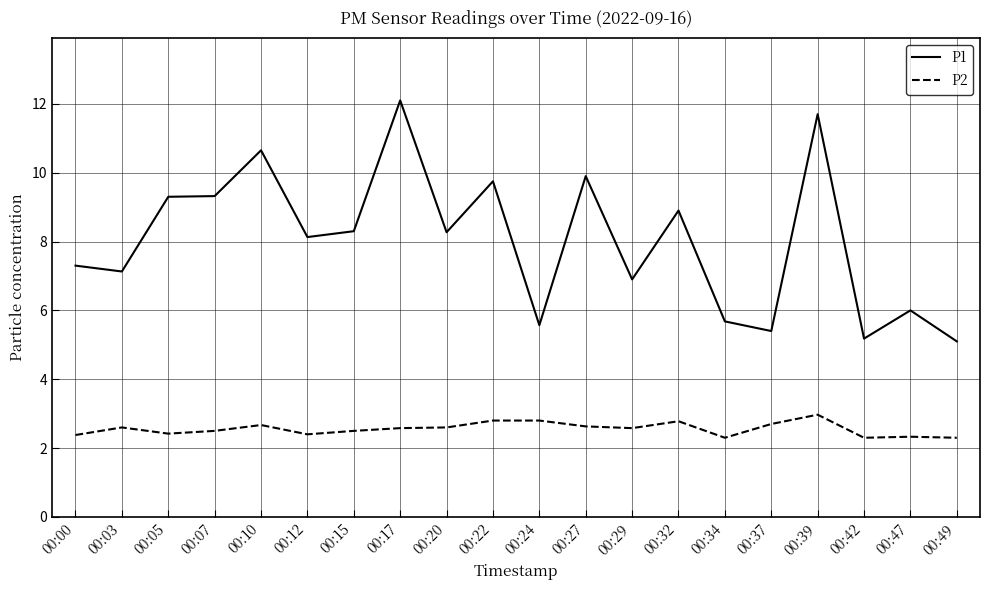

Is the value of P2 at 00:27 greater than the value of P1 at 00:10?

No